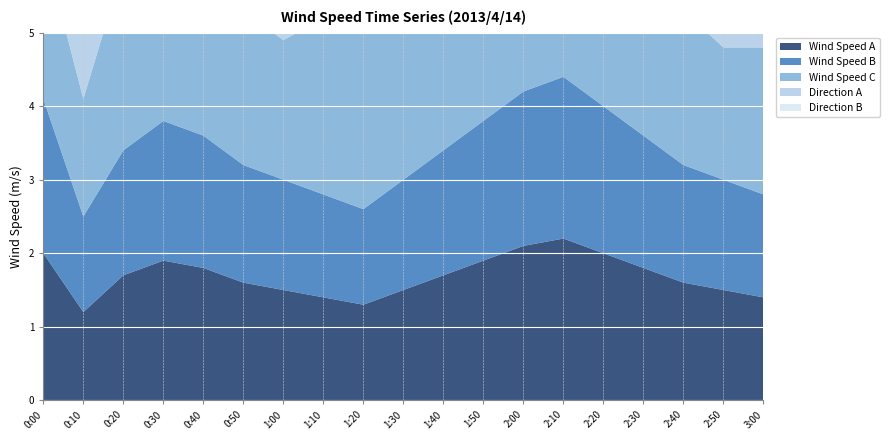

Reading left to right, list all the values displayed in this chart.

Wind Speed A: 0:00=2.0	0:10=1.2	0:20=1.7	0:30=1.9	0:40=1.8	0:50=1.6	1:00=1.5	1:10=1.4	1:20=1.3	1:30=1.5	1:40=1.7	1:50=1.9	2:00=2.1	2:10=2.2	2:20=2.0	2:30=1.8	2:40=1.6	2:50=1.5	3:00=1.4
Wind Speed B: 0:00=2.1	0:10=1.3	0:20=1.7	0:30=1.9	0:40=1.8	0:50=1.6	1:00=1.5	1:10=1.4	1:20=1.3	1:30=1.5	1:40=1.7	1:50=1.9	2:00=2.1	2:10=2.2	2:20=2.0	2:30=1.8	2:40=1.6	2:50=1.5	3:00=1.4
Wind Speed C: 0:00=2.1	0:10=1.6	0:20=2.5	0:30=2.4	0:40=2.0	0:50=2.1	1:00=1.9	1:10=2.4	1:20=2.6	1:30=2.9	1:40=3.2	1:50=2.5	2:00=2.4	2:10=2.7	2:20=2.6	2:30=1.9	2:40=2.1	2:50=1.8	3:00=2.0
Direction A: 0:00=16.0	0:10=16.0	0:20=16.0	0:30=16.0	0:40=16.0	0:50=16.0	1:00=16.0	1:10=16.0	1:20=16.0	1:30=16.0	1:40=16.0	1:50=16.0	2:00=16.0	2:10=16.0	2:20=16.0	2:30=16.0	2:40=16.0	2:50=16.0	3:00=16.0
Direction B: 0:00=16.0	0:10=16.0	0:20=15.0	0:30=16.0	0:40=16.0	0:50=16.0	1:00=16.0	1:10=16.0	1:20=15.0	1:30=15.0	1:40=15.0	1:50=15.0	2:00=16.0	2:10=15.0	2:20=16.0	2:30=16.0	2:40=16.0	2:50=16.0	3:00=16.0